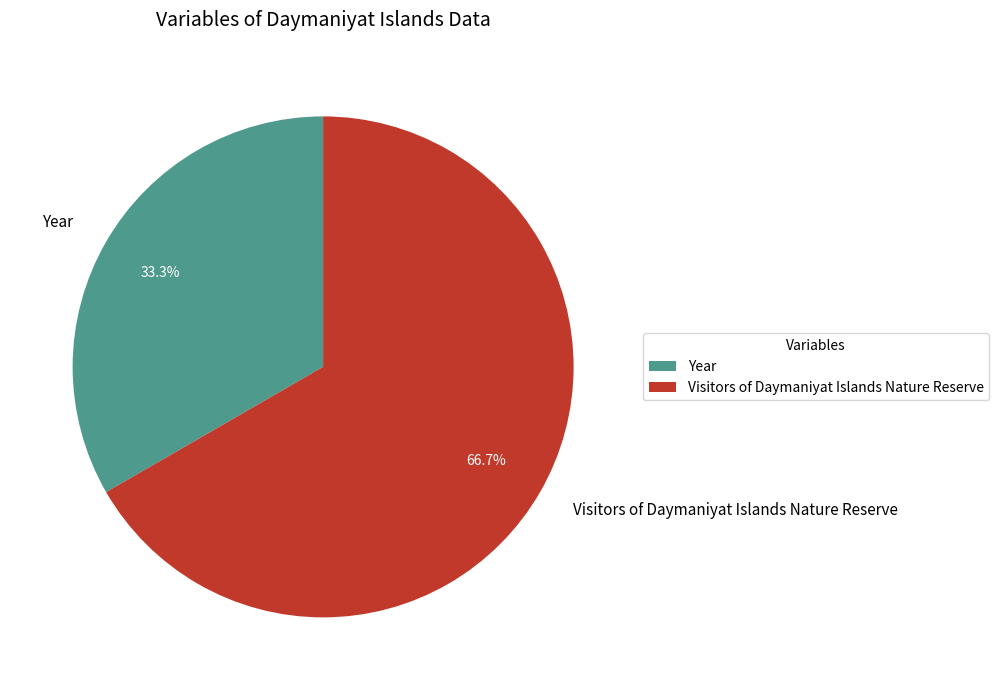

To the nearest percent, what is the difference between the largest and smallest slice percentages?

33%